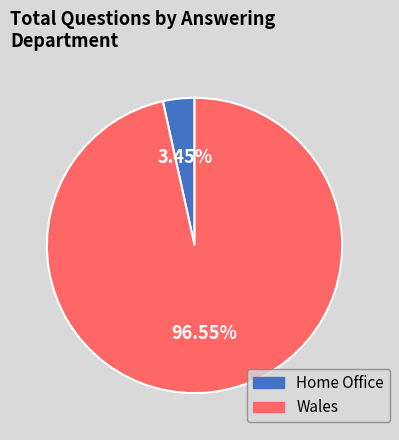

Rank the categories by value from highest to lowest.

Wales, Home Office